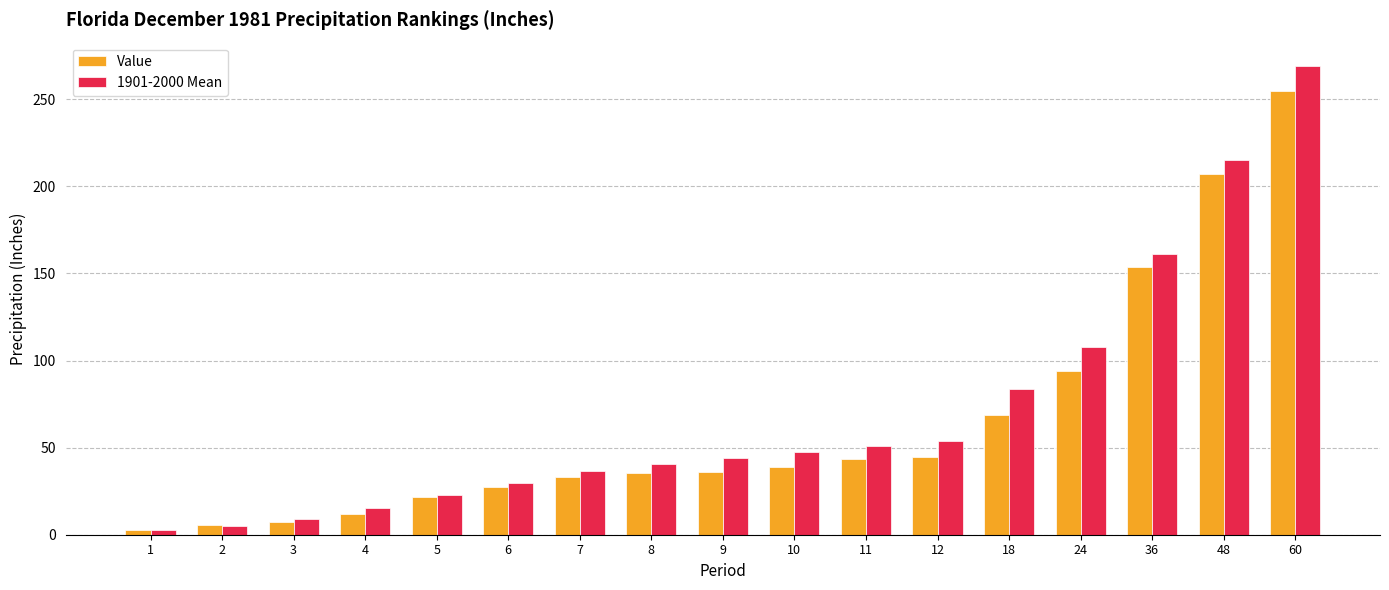

At which category does the chart reach its peak across all series?

60